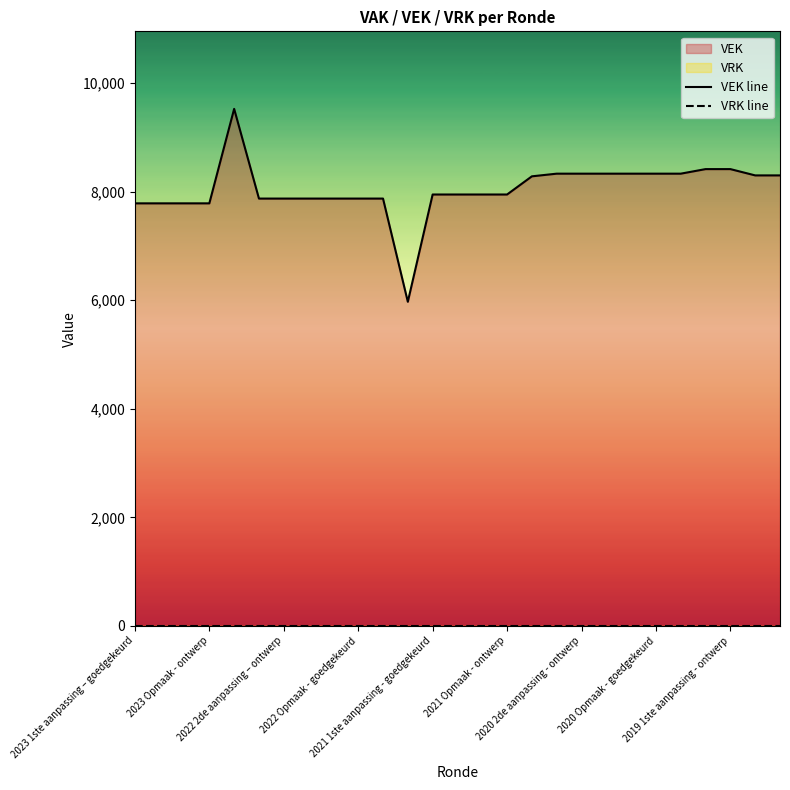

List the series in order of their overall mean, lowest first.

VRK line, VEK line